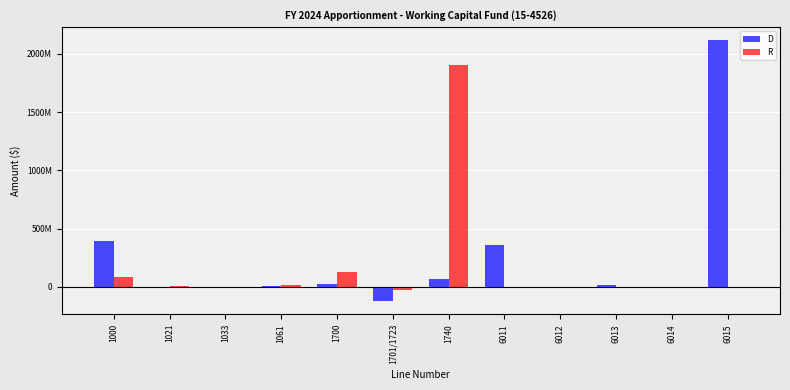

What are all the series names shown in the legend?

D, R